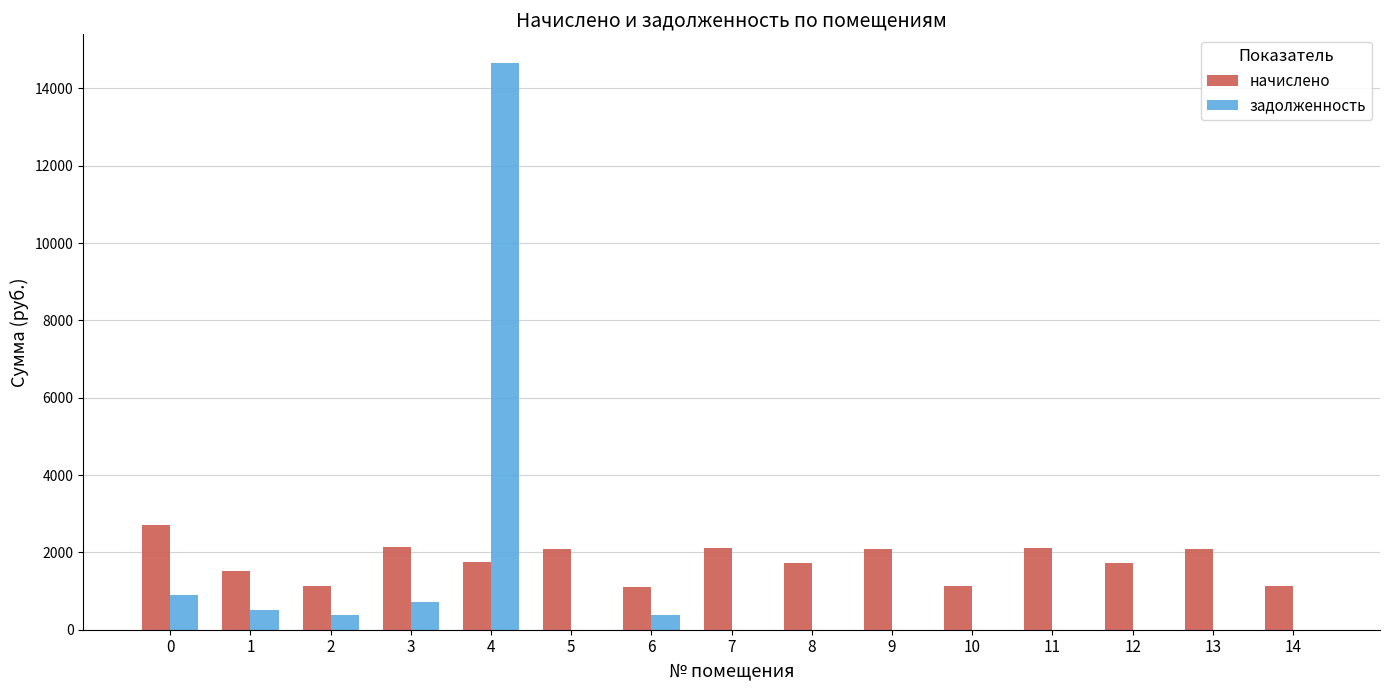

Between 2 and 10, which series saw the biggest shift?

задолженность